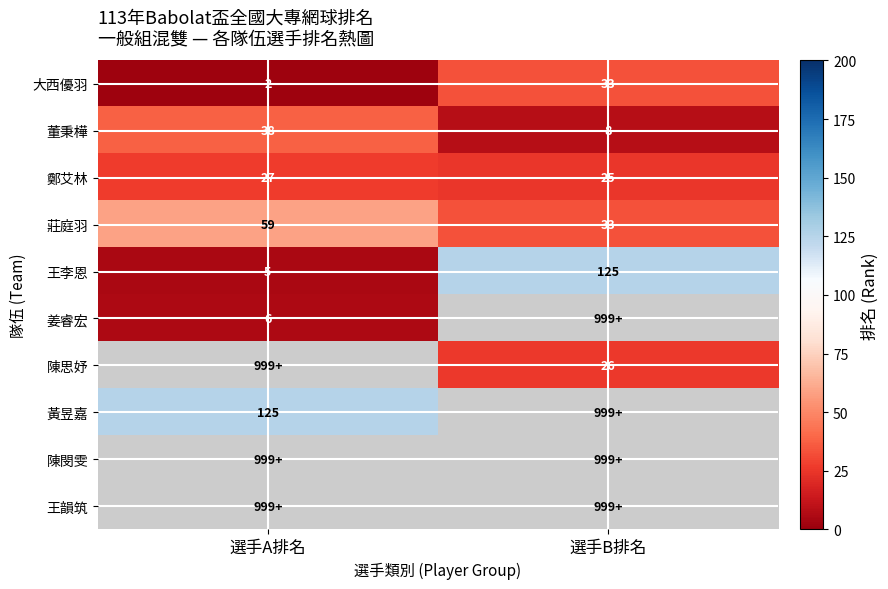

What is the difference between the maximum and minimum values in the 王李恩 series?

120